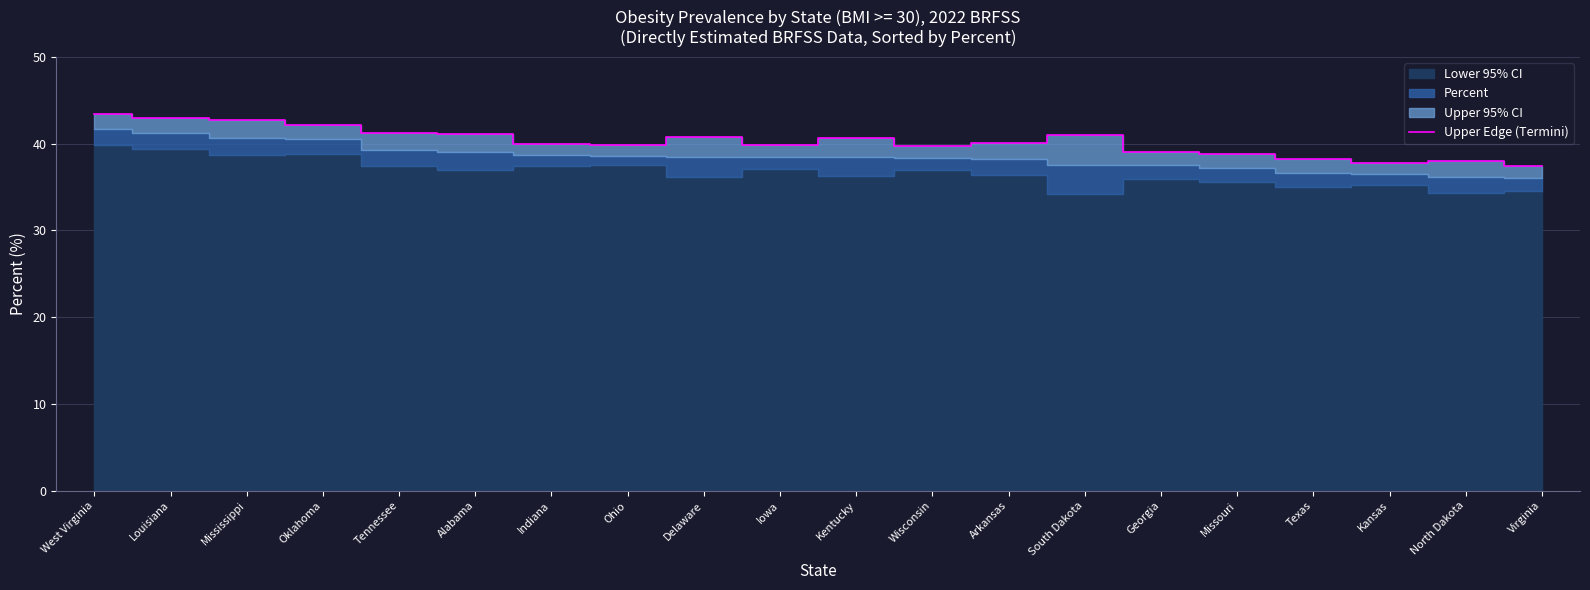

Which label corresponds to the largest value in the chart?

West Virginia